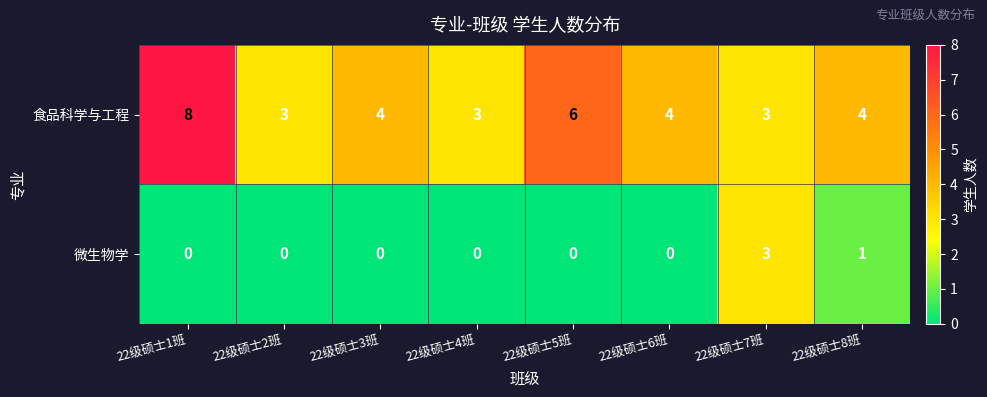

Count the number of categories in the chart.

8